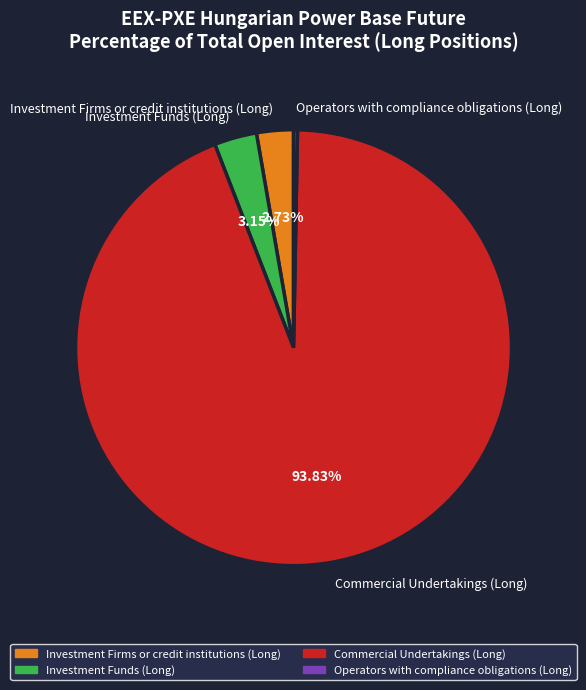

Combined, do Commercial Undertakings (Long) and Investment Firms or credit institutions (Long) account for over 50%?

Yes